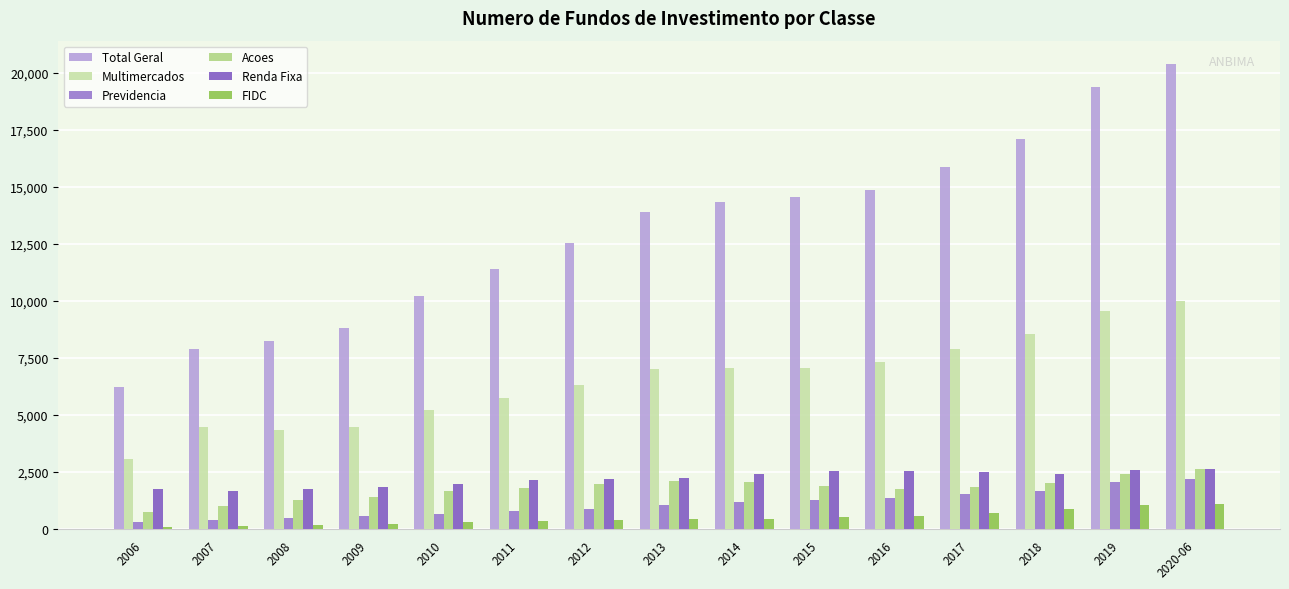

Rank the series by their maximum value, from lowest to highest.

FIDC, Previdencia, Renda Fixa, Acoes, Multimercados, Total Geral